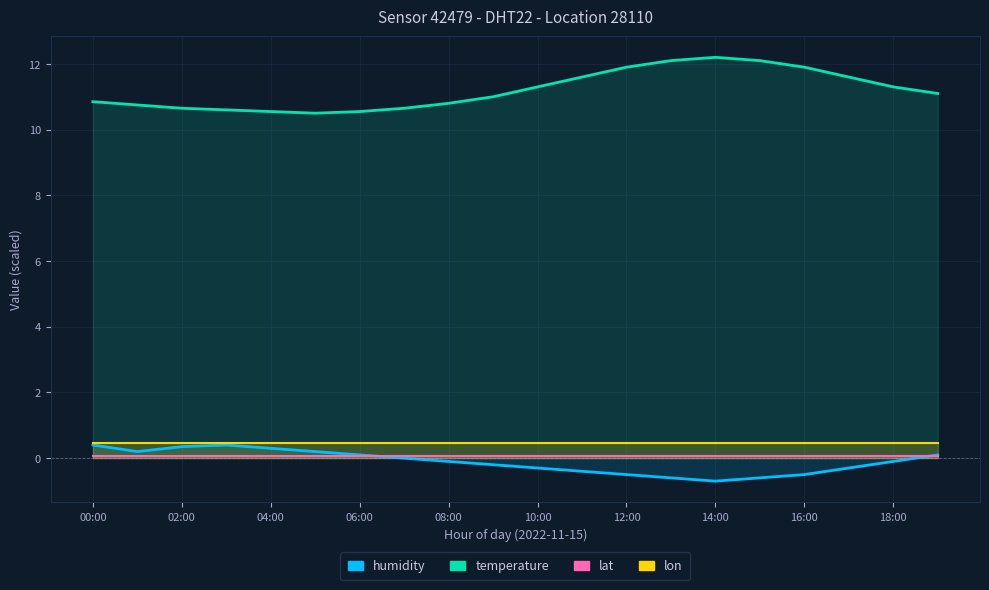

Does the chart have visible grid lines?

Yes